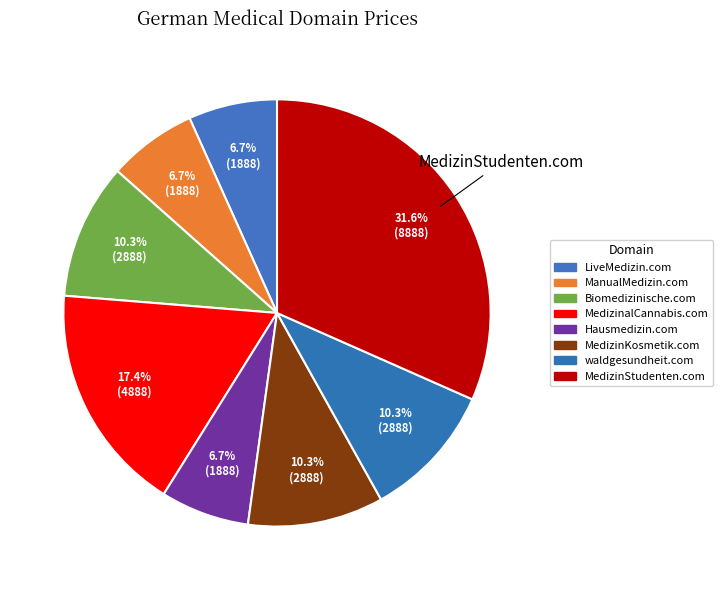

What is the largest slice in the pie chart?

MedizinStudenten.com